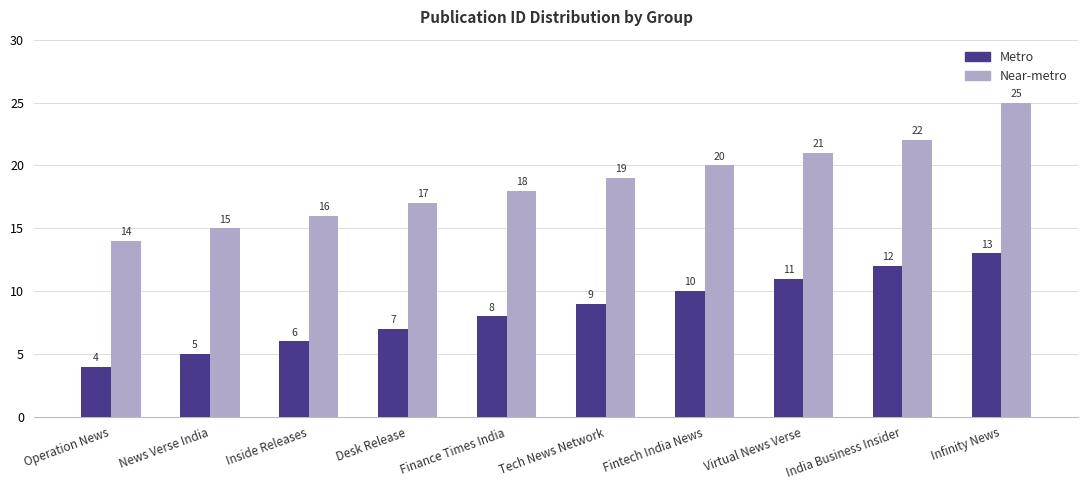

Count the number of data series in this chart.

2